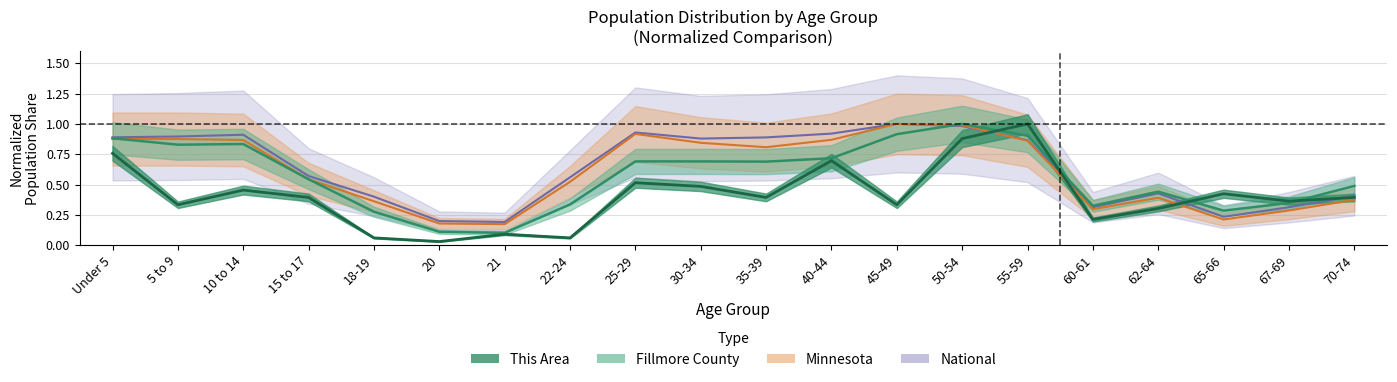

What is the lowest value of the National series?

0.2